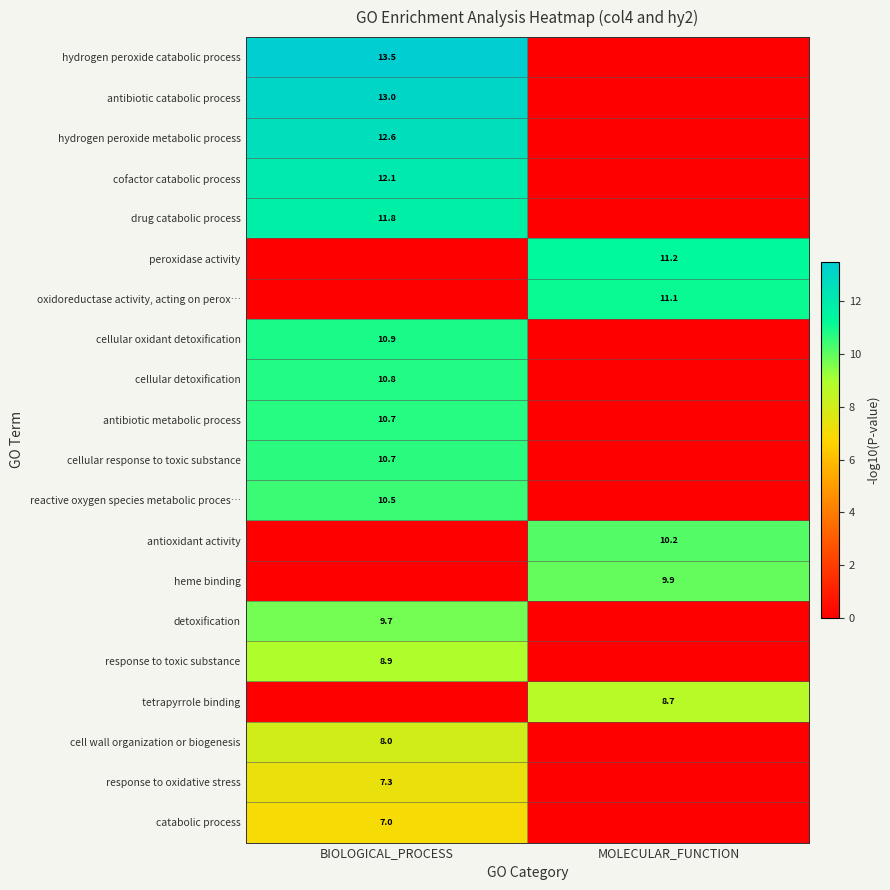

True or false: cellular response to toxic substance has a value of 10.7 at BIOLOGICAL_PROCESS.

True